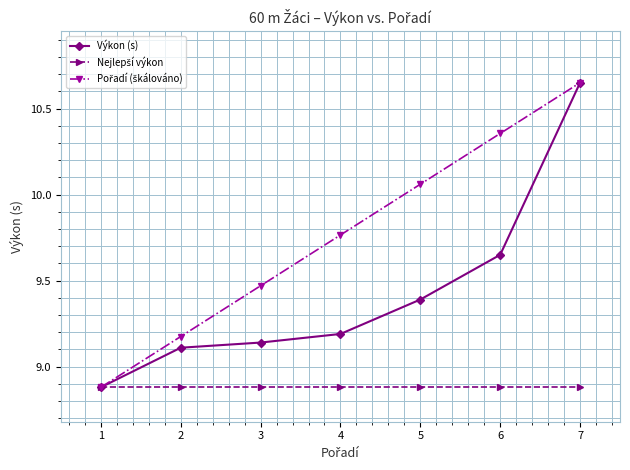

What is the difference between the highest and lowest values at 6?

1.5